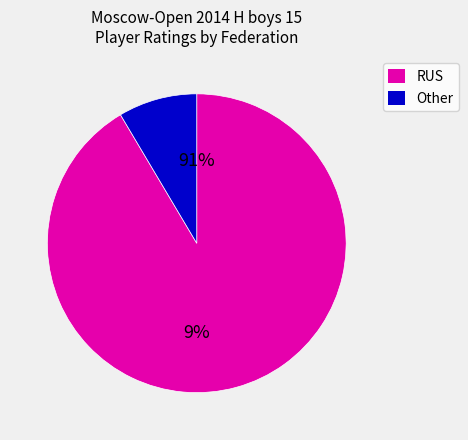

Is it true that Vasiliev Arkadii is 13% of the pie?

False